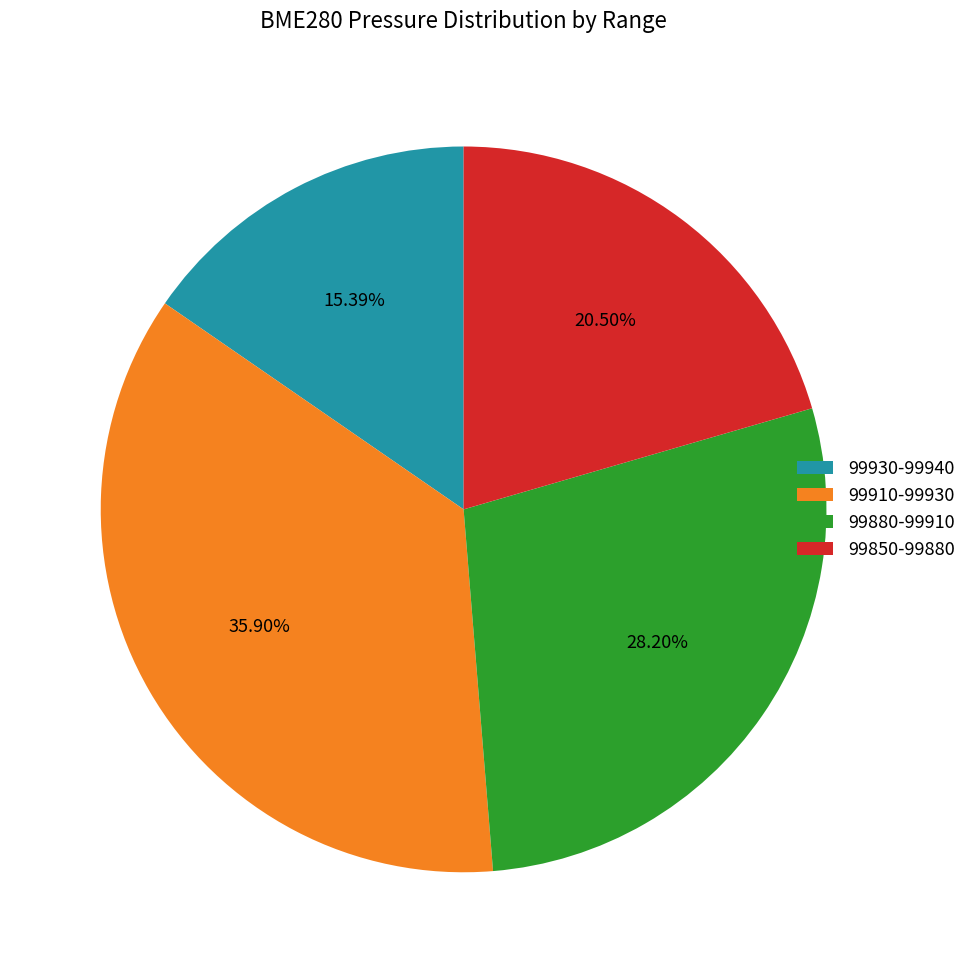

Combined, do 99880-99910 and 99930-99940 account for over 50%?

No